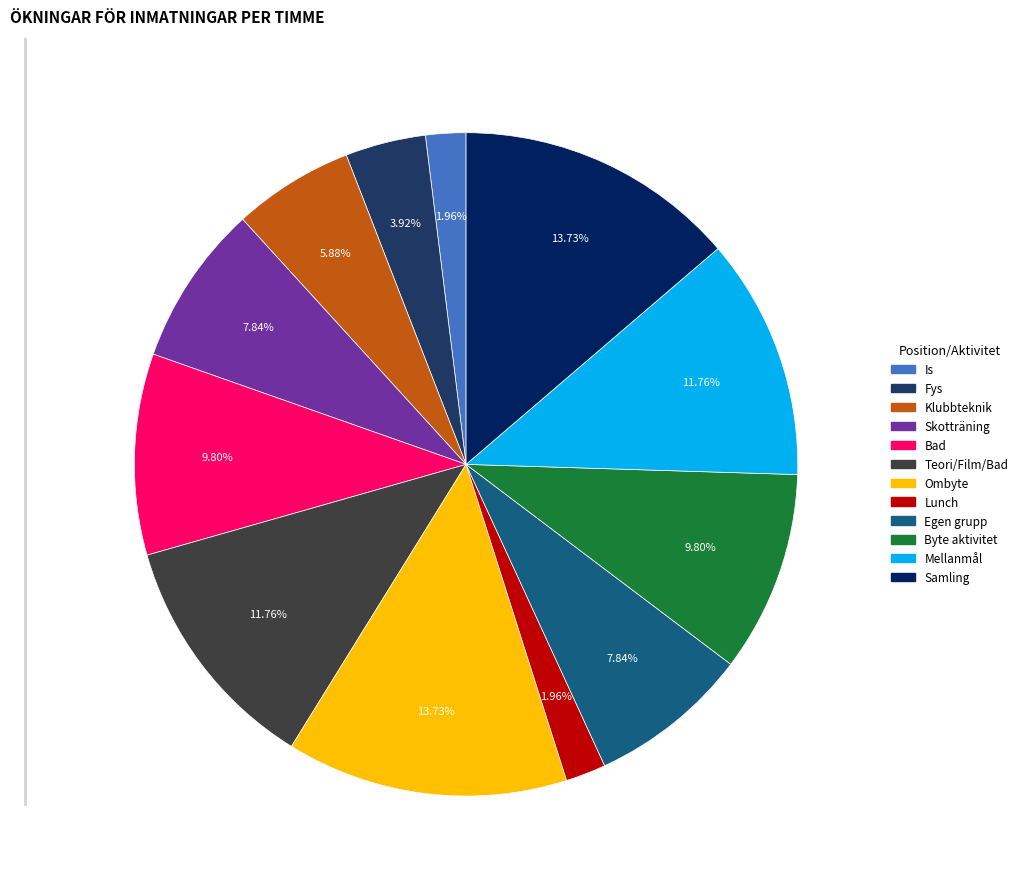

What percentage is the Fys slice, to the nearest percent?

4%